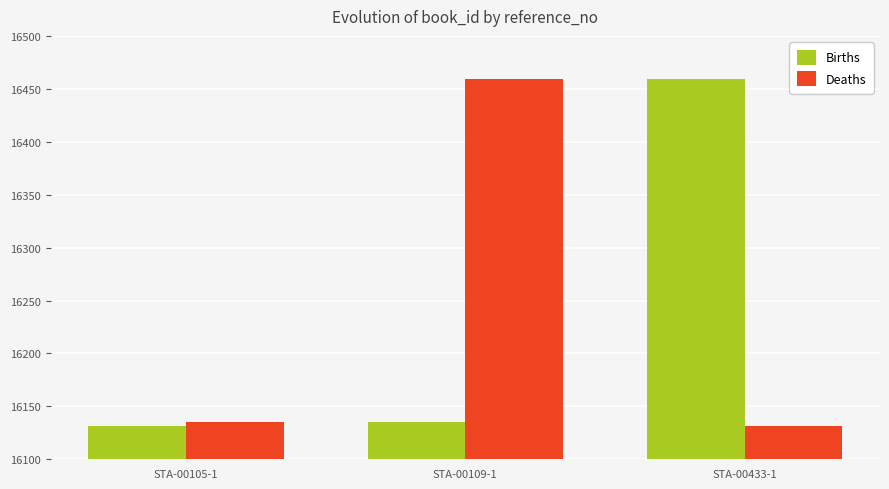

What position from the left is STA-00109-1?

2